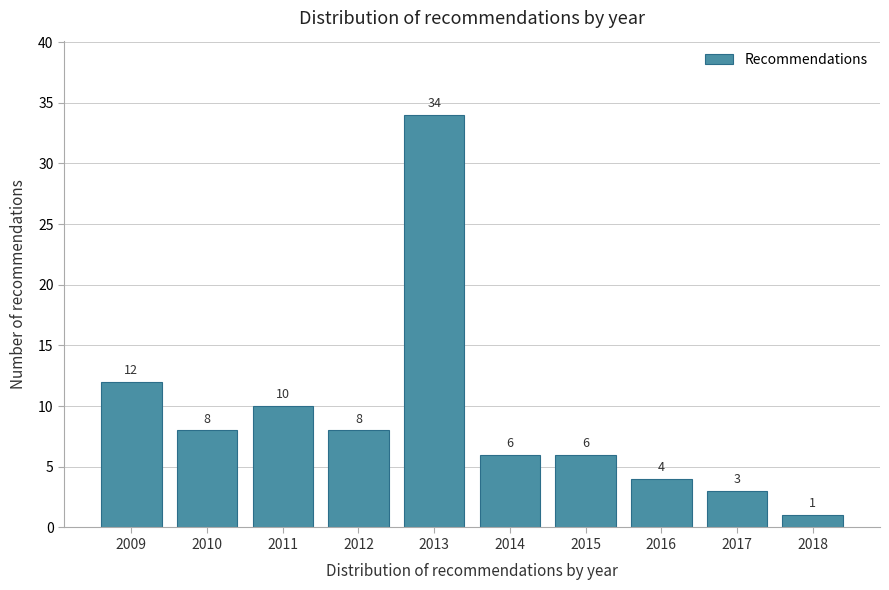

Reading left to right, extract all data points from this chart.

2009=12	2010=8	2011=10	2012=8	2013=34	2014=6	2015=6	2016=4	2017=3	2018=1